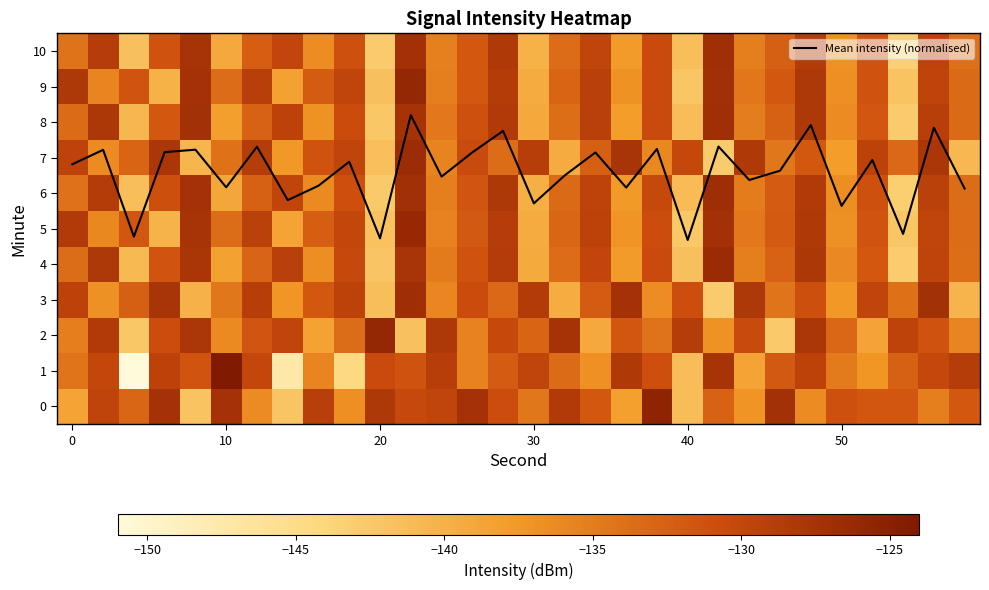

The value of Mean intensity (normalised) at 20 is 2.5. True or false?

False